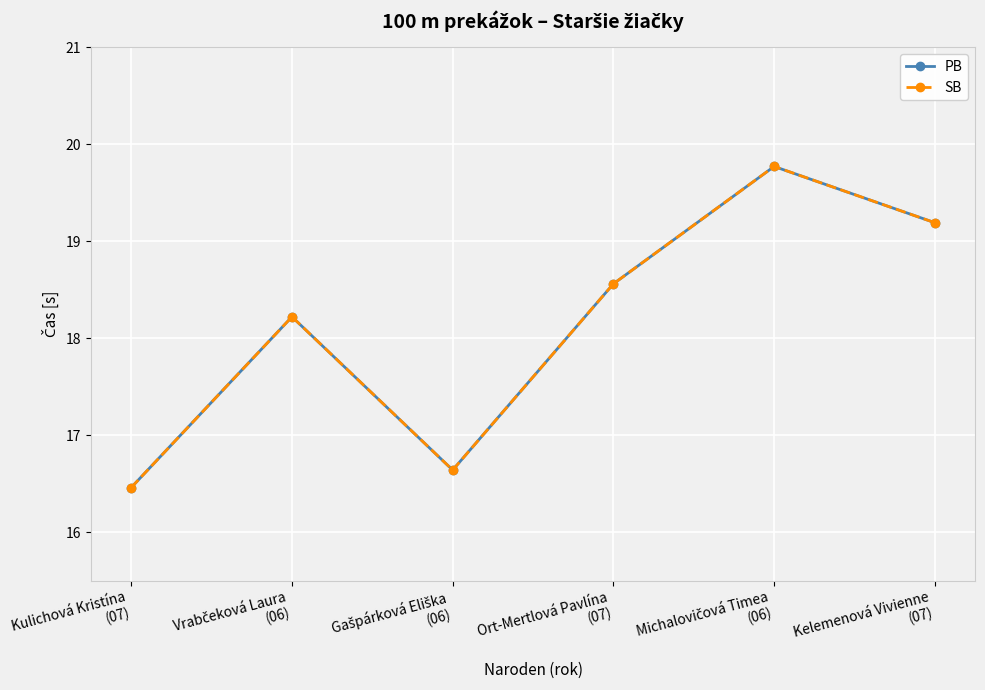

True or false: SB has a value of 16.6 at Gašpárková Eliška
(06).

True